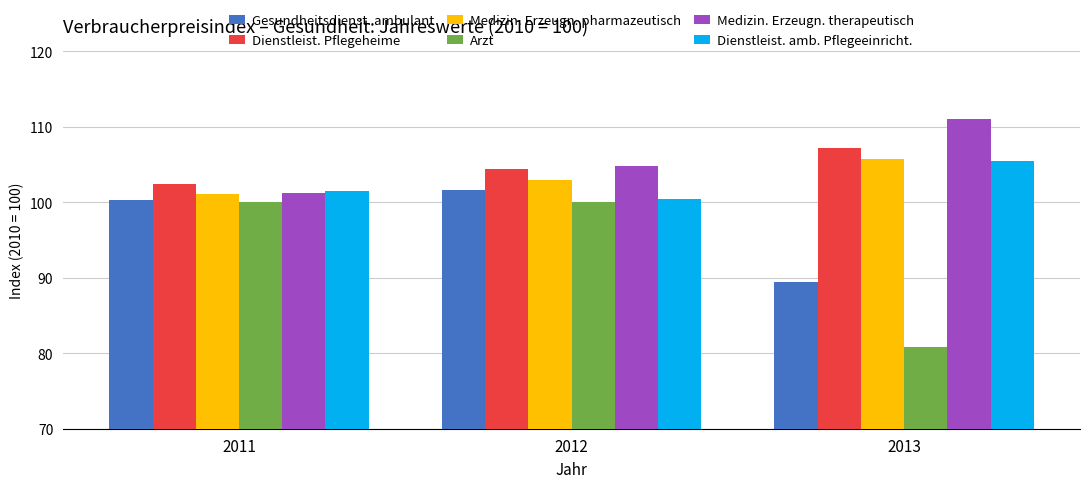

Rank the categories by Gesundheitsdienst. ambulant value from highest to lowest.

2012, 2011, 2013